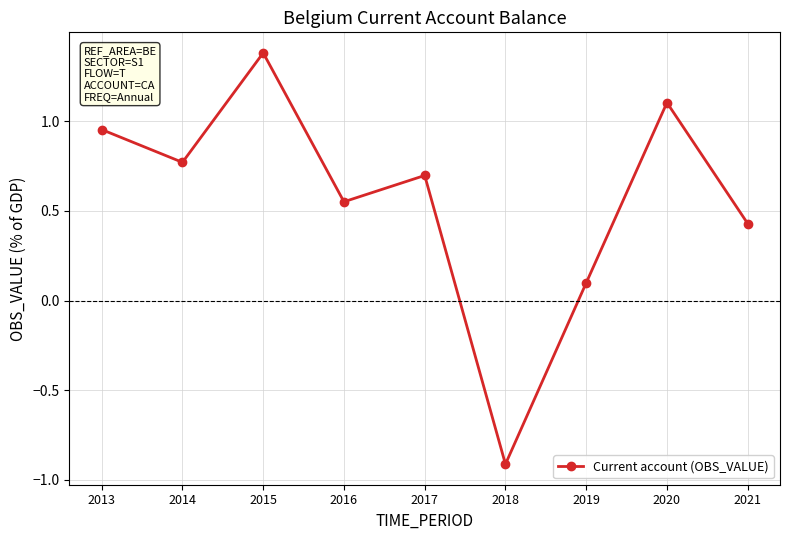

Is this an area chart (filled region under the line)?

No